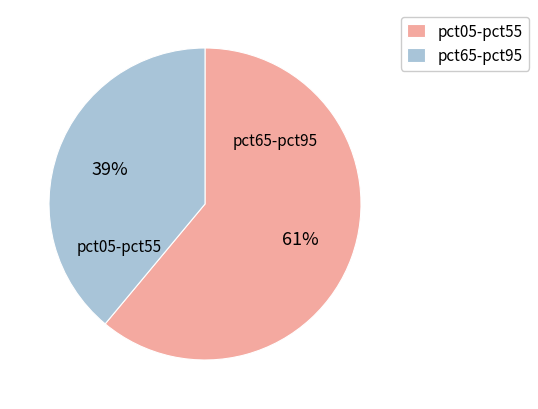

Is the sum of pct65-pct95 and pct05-pct55 greater than half?

Yes